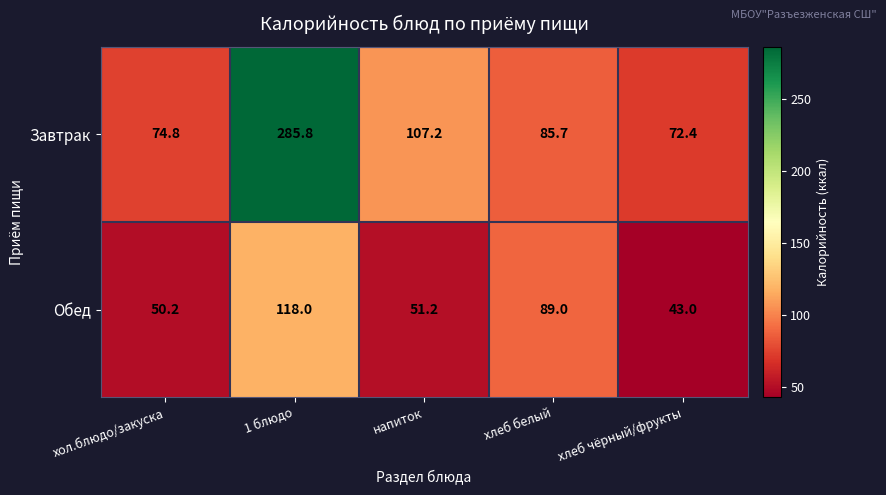

Which series changed the most between хол.блюдо/закуска and хлеб чёрный/фрукты?

Обед